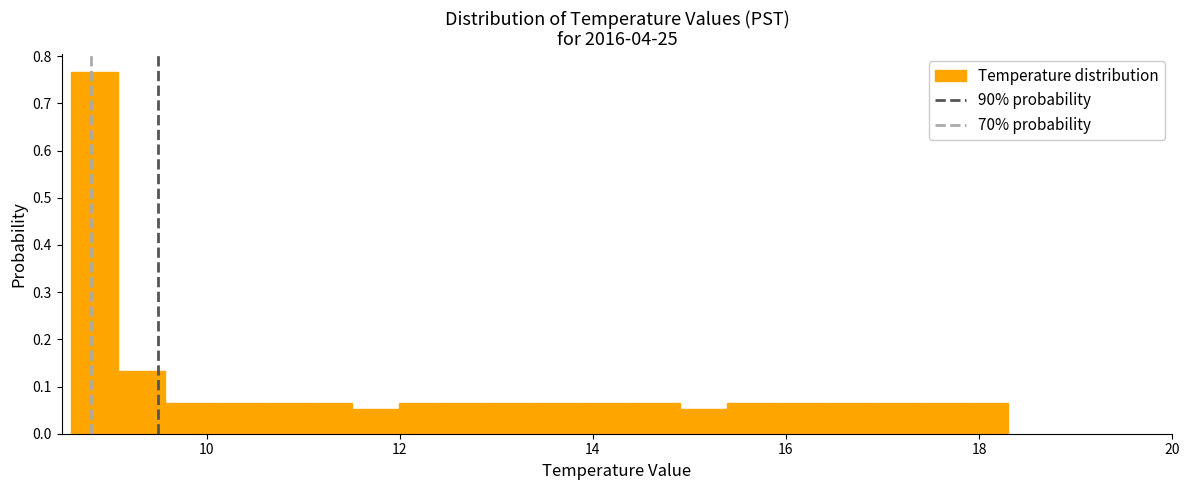

Around what value on the x-axis is the tallest bar? Give the approximate position of its centre, as read against the axis.

8.8